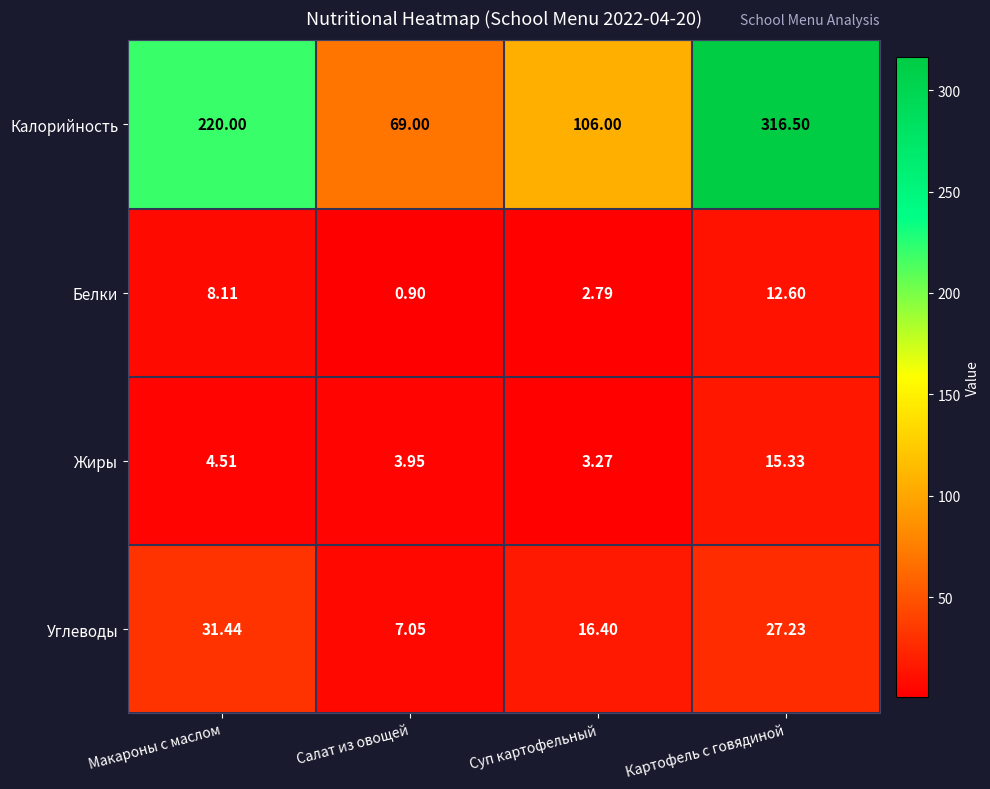

Rank the series at Картофель с говядиной from highest to lowest value.

Калорийность, Углеводы, Жиры, Белки